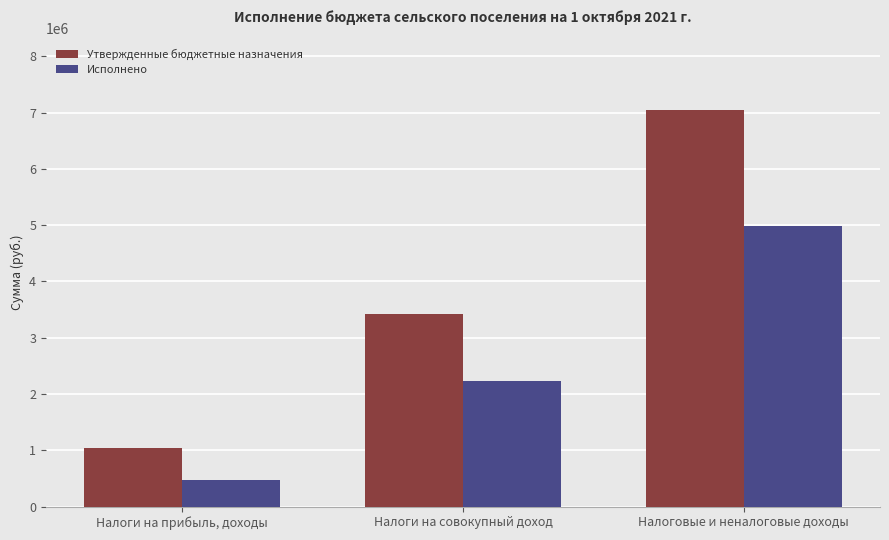

At which label does Исполнено reach its minimum?

Налоги на прибыль, доходы